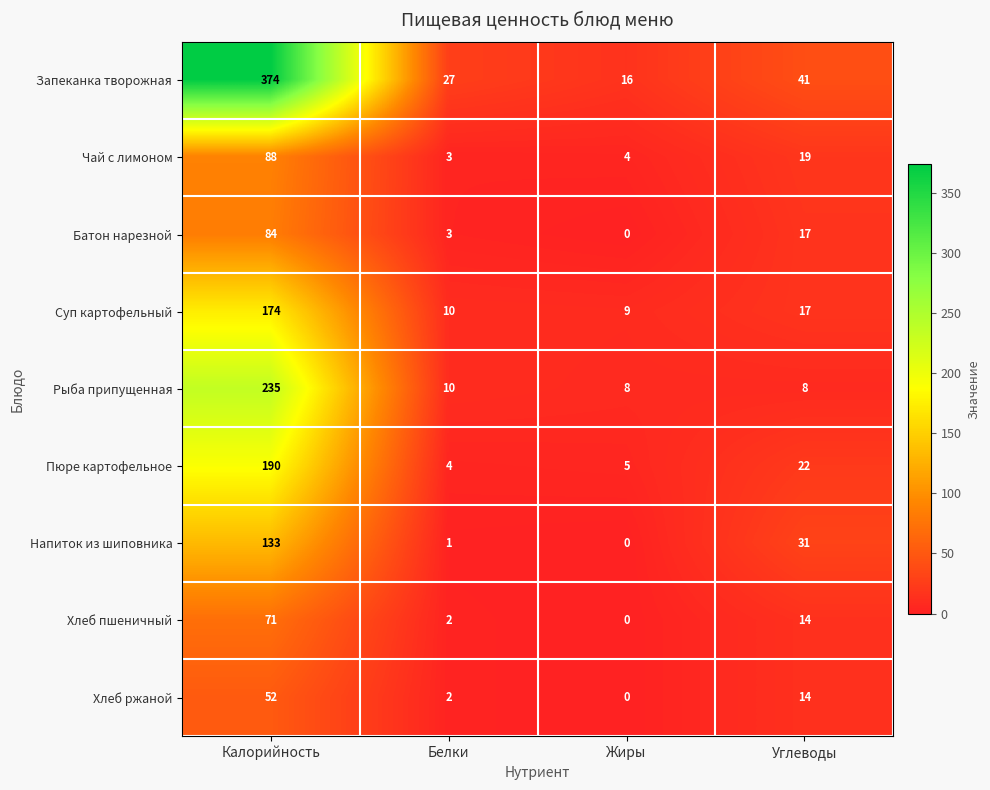

List the series in order of their peak value, lowest first.

Хлеб ржаной, Хлеб пшеничный, Батон нарезной, Чай с лимоном, Напиток из шиповника, Суп картофельный, Пюре картофельное, Рыба припущенная, Запеканка творожная